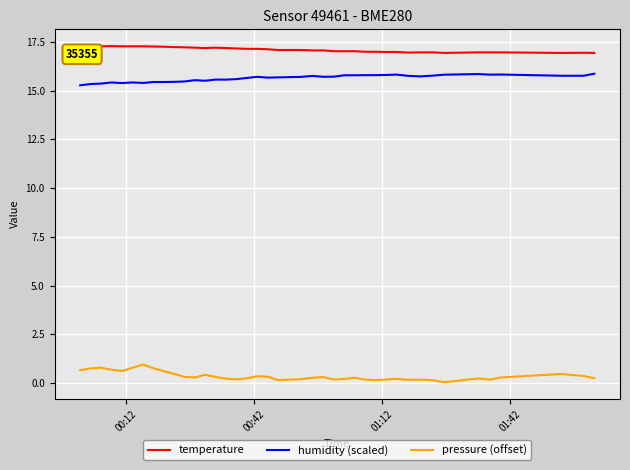

Rank the series by their maximum value, from lowest to highest.

pressure (offset), humidity (scaled), temperature